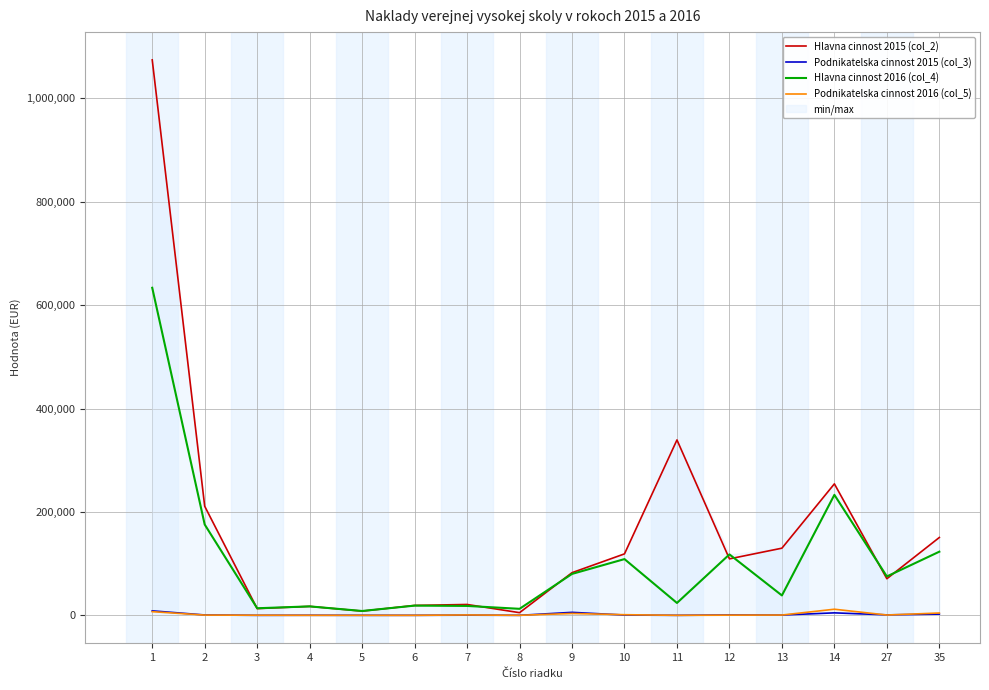

What is the value of the Podnikatelska cinnost 2016 (col_5) point at the 8th from the left?

3.2